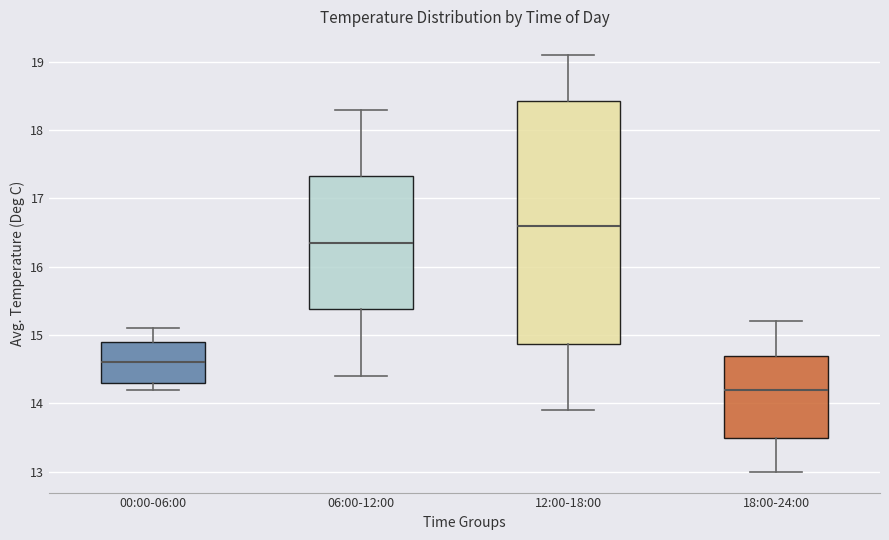

Where does the median line of the box for 12:00-18:00 sit on the y-axis? The values are not printed on the chart, so give them approximately, as read against the axis.

16.6